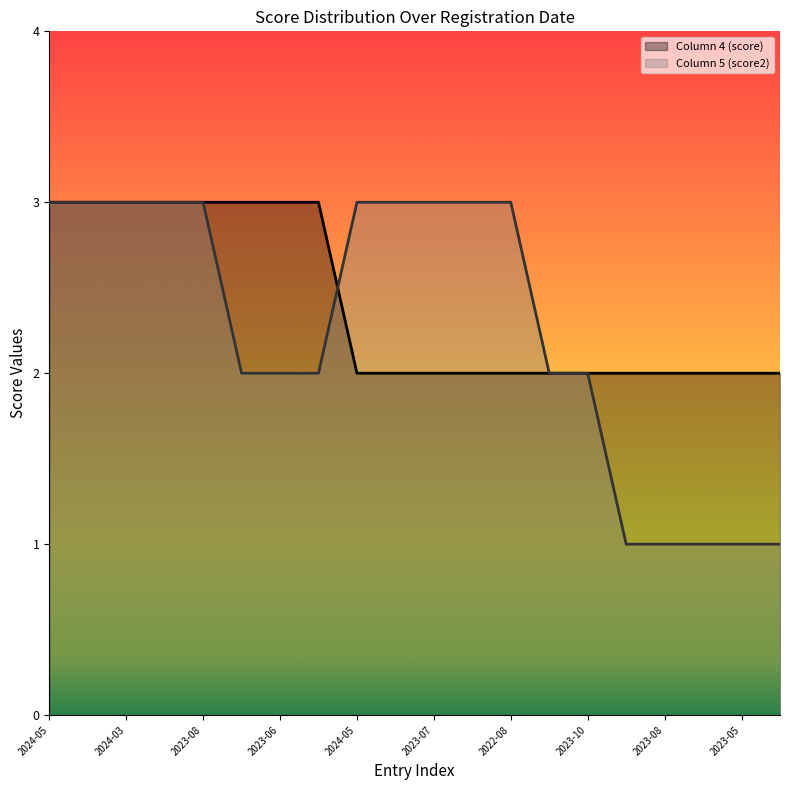

Rank the series at 2023-08 from highest to lowest value.

Column 4 (score), Column 5 (score2)